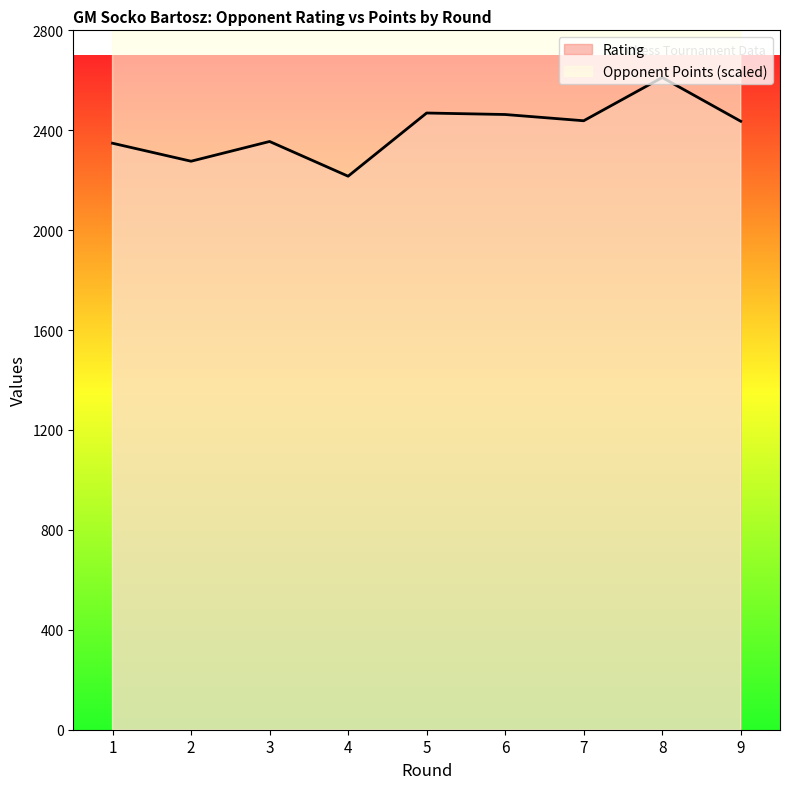

Where does the Rating series first go above 2436?

5